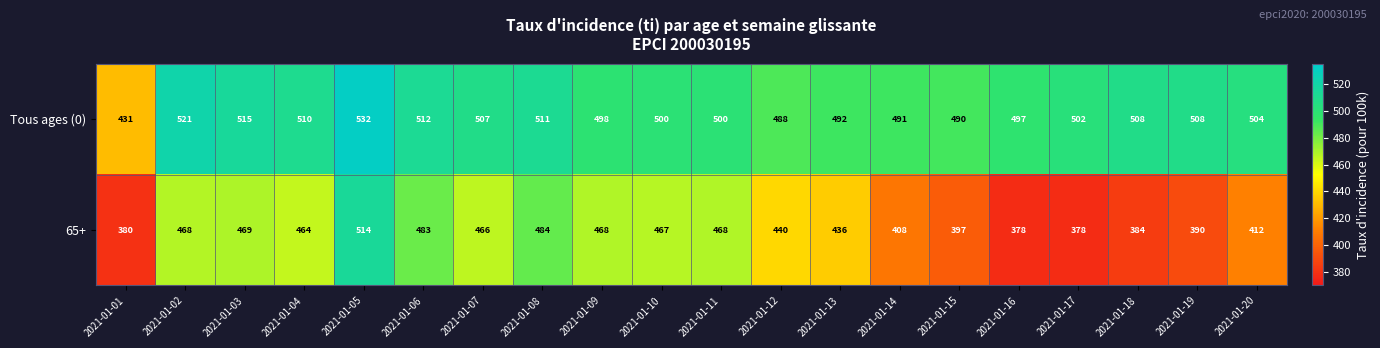

At 2021-01-09, list the series in order from largest to smallest.

Tous ages (0), 65+